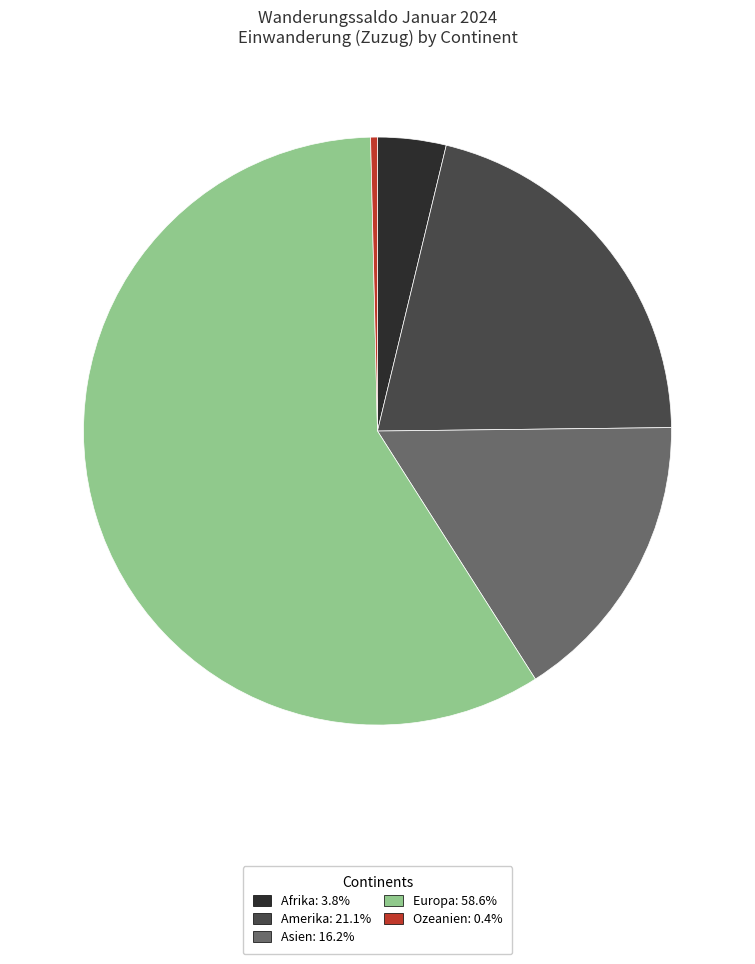

What is the smallest slice in the pie chart?

Ozeanien